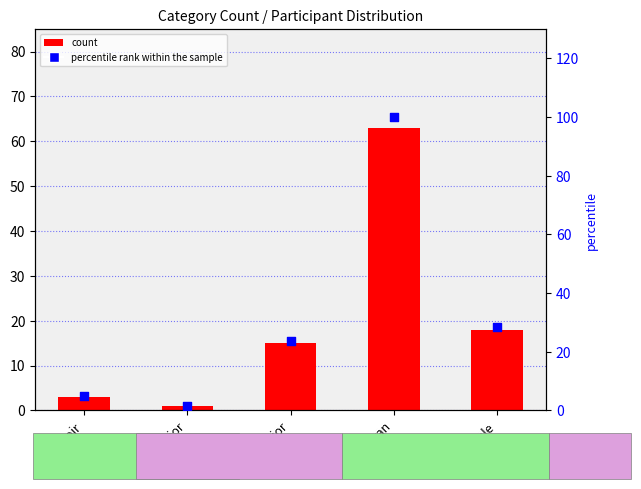

What are all the series names shown in the legend?

count, percentile rank within the sample